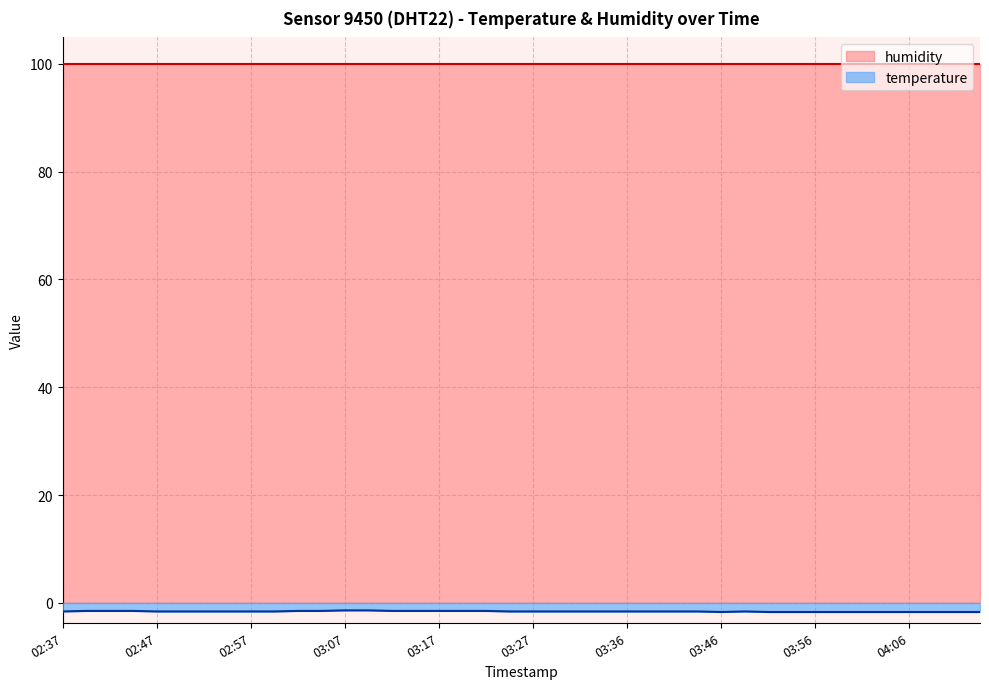

Between 04:01 and 03:41, which is larger?

03:41